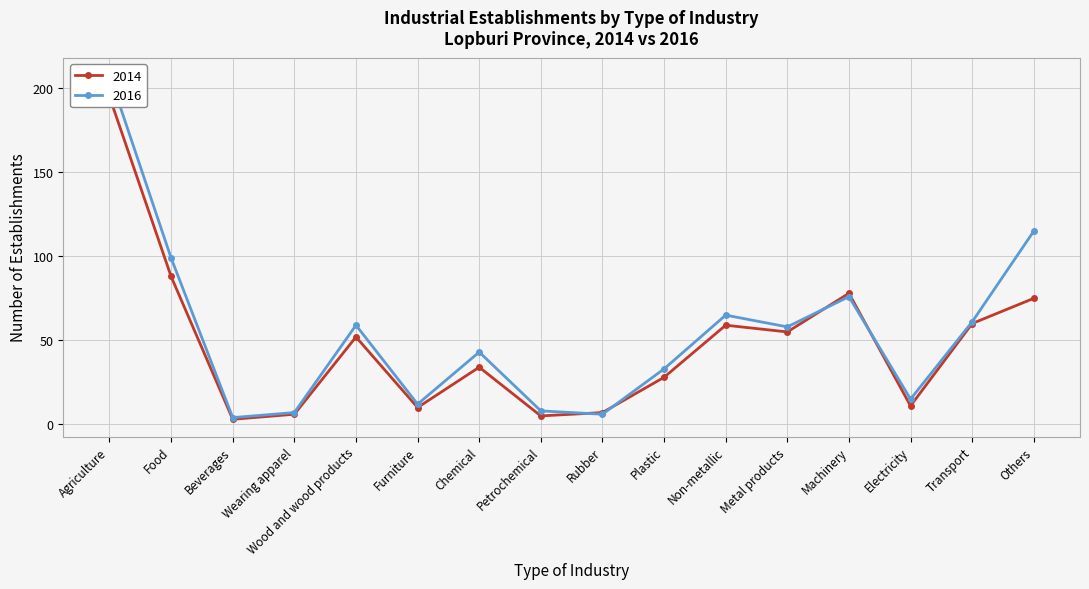

Where is the first local maximum for 2014?

Wood and wood products